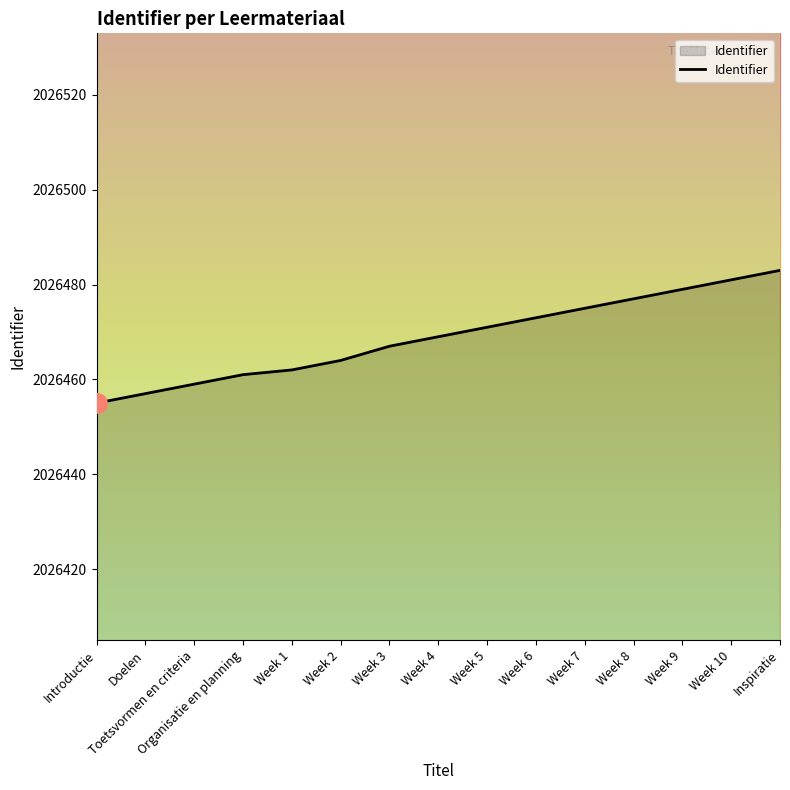

What is the greatest value displayed?

2026483